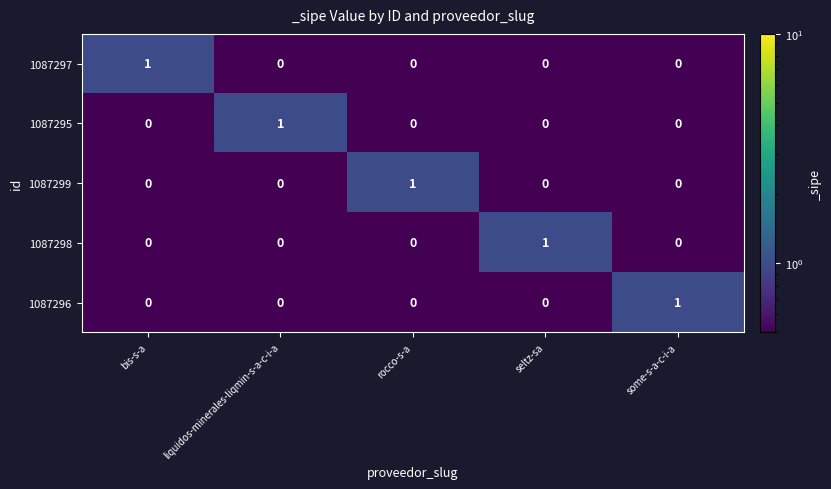

What is the minimum value shown in the chart?

0